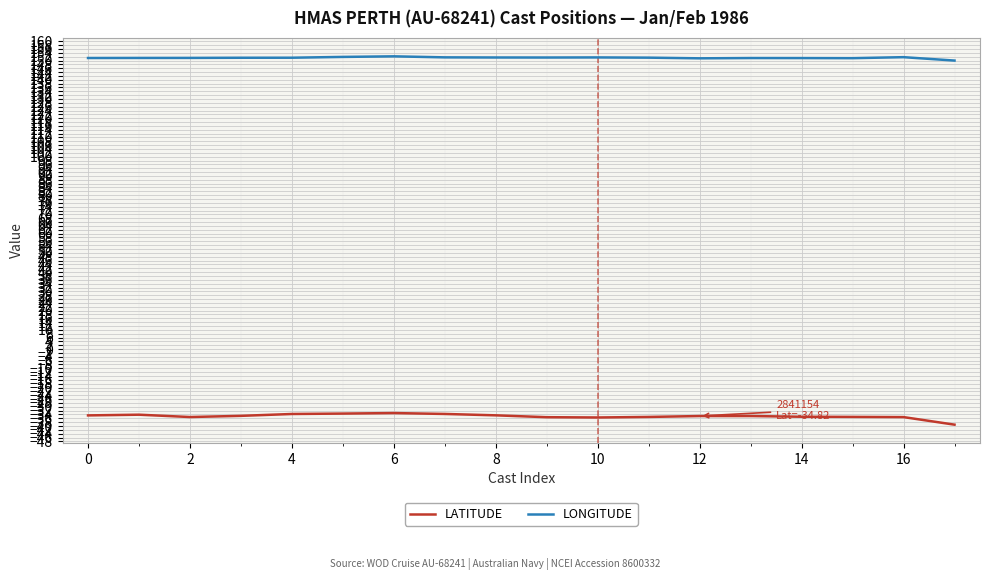

What are all the series names shown in the legend?

LATITUDE, LONGITUDE